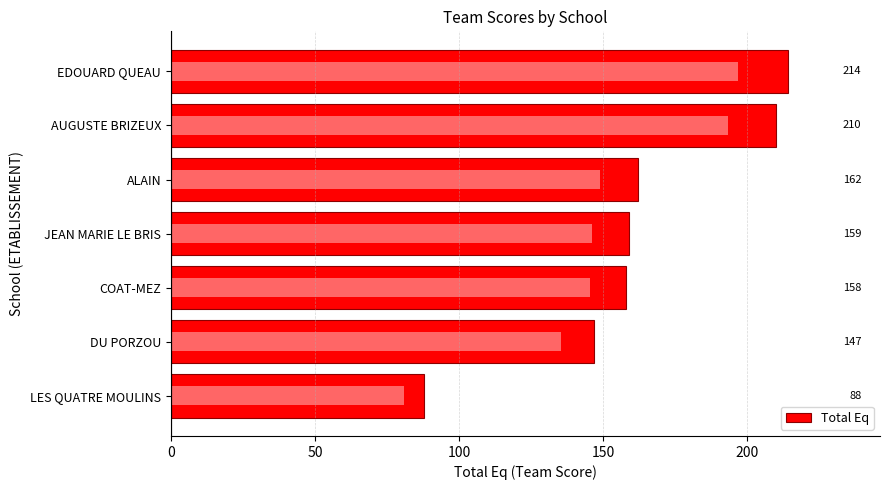

What is the greatest value displayed?

214